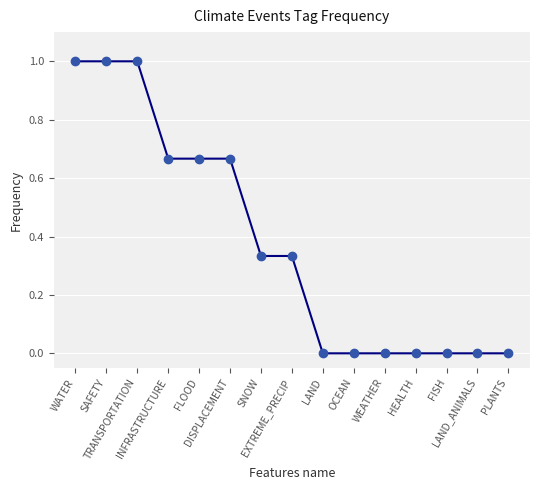

What is the difference between the maximum and minimum values?

1.0